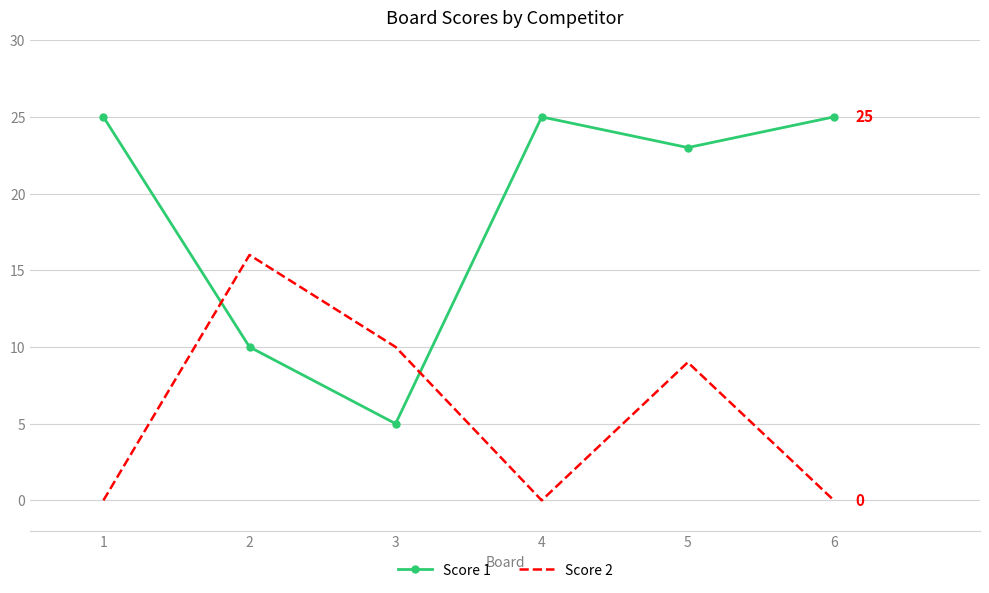

Is the value of Score 1 at 1 greater than the value of Score 2 at 3?

Yes